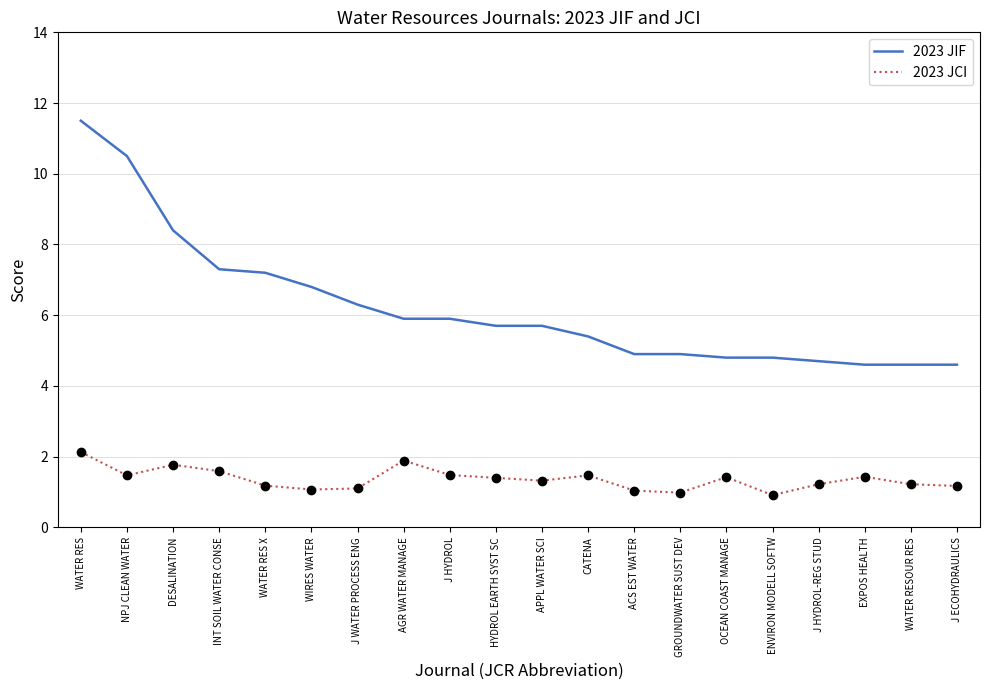

How many series are shown in this chart?

2